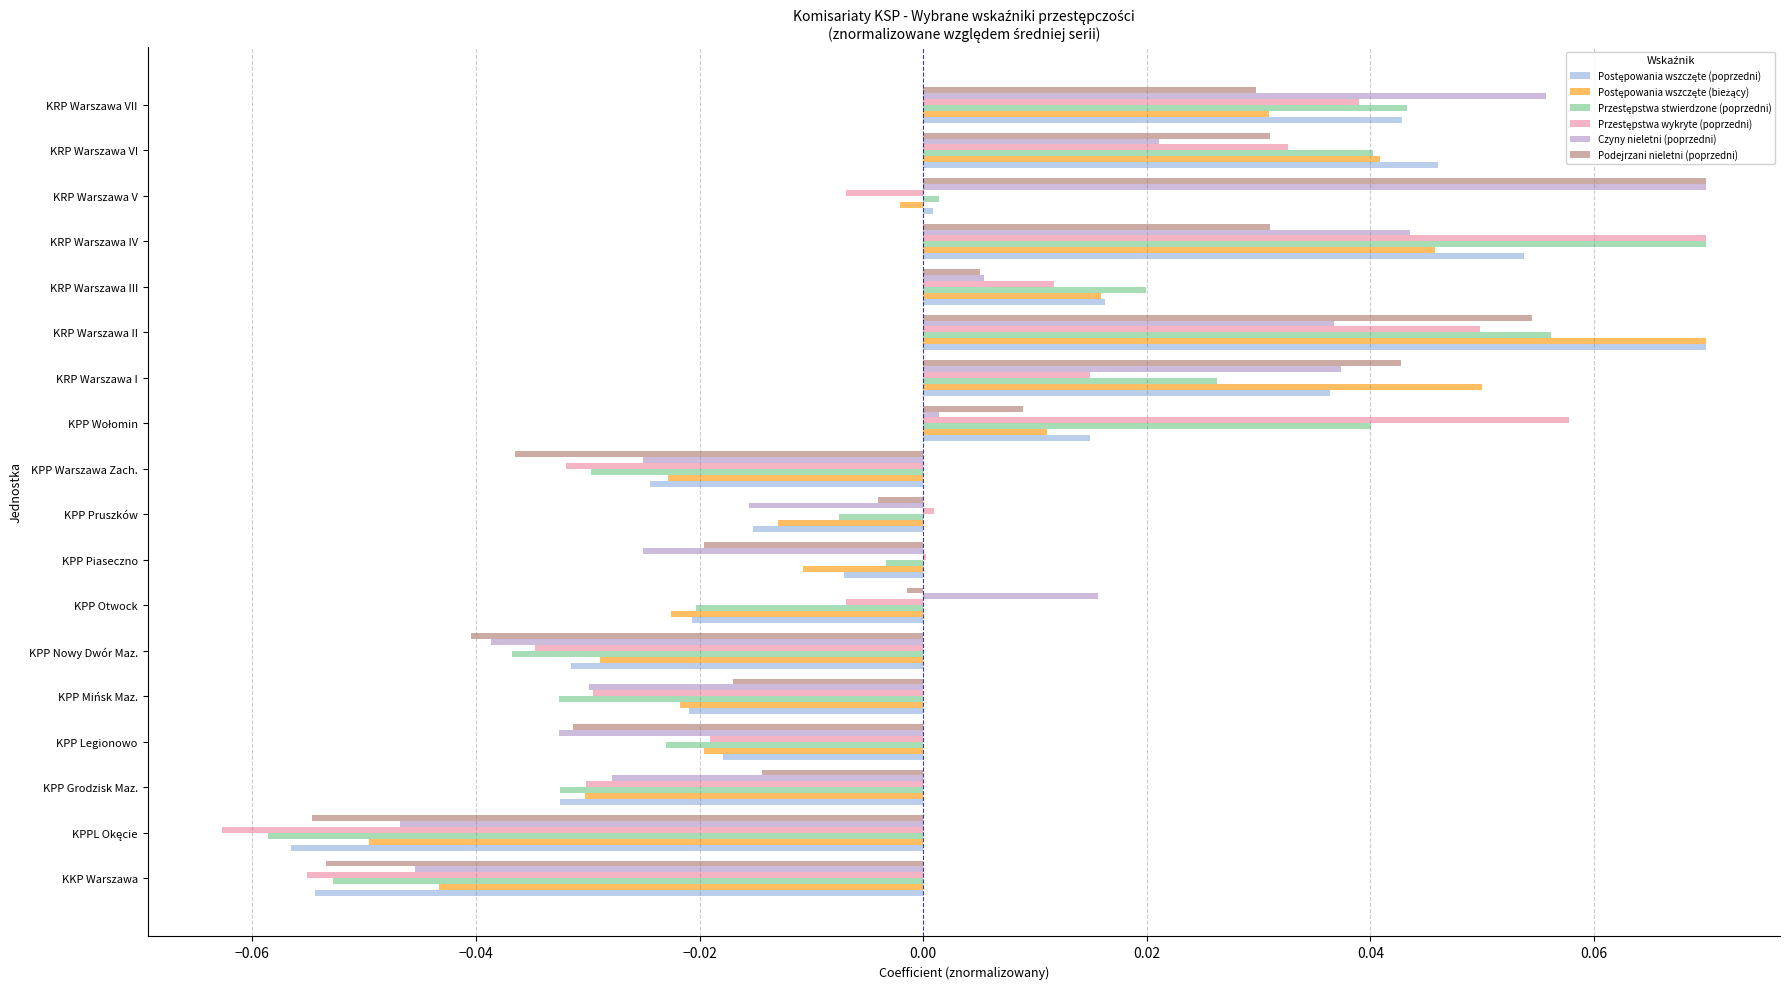

How many data points does each series have?

18